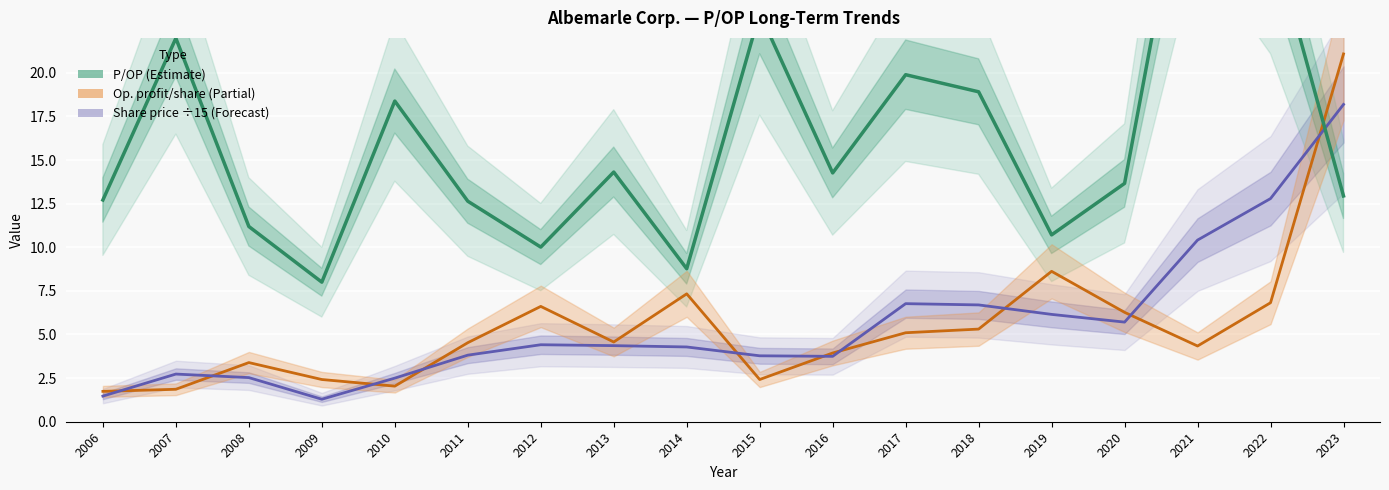

Is it true that Op. profit per share equals 3.0 at 2010?

False